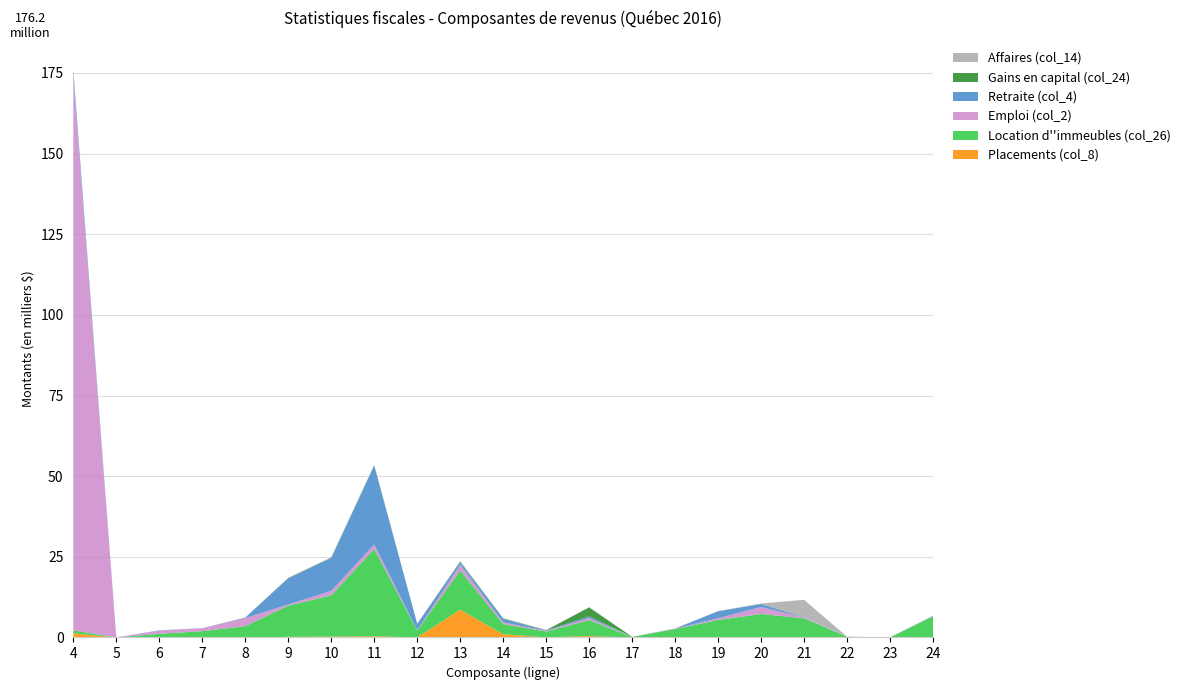

Reading right to left, list all the values displayed in this chart.

Placements (col_8): 62146	545	-2859	41860	143138	17503	443	1602	434297	47972	977898	8617706	19853	374129	283997	185343	10800	15656	10388	1531	1278147
Location d''immeubles (col_26): 6445710	52758	225233	5897586	7133050	5415618	2611680	163426	4958182	1789661	3167239	12165825	2147175	27066860	12787709	9692159	3483303	1939303	1126642	7995	911434
Emploi (col_2): 161942	173	-26089	250894	2175157	535583	114993	19248	618036	180270	562968	1751630	91424	1376560	1354412	346835	2508366	914132	988453	-6833	171104403
Retraite (col_4): 56497	38	-13084	106591	904081	2159029	53152	16723	527564	137607	1094868	793688	1978422	24410959	10219029	8142083	145673	0	73032	16204	2005625
Gains en capital (col_24): 7297	118	397	6580	48097	12407	149	433	2778419	109008	114540	191164	4812	147092	77180	55682	6326	1703	2364	180	268951
Affaires (col_14): 33107	0	-1152	5377780	127600	46951	8636	2535	86225	52583	65056	139400	14358	113145	162834	85764	34112	28684	9393	1482	597340